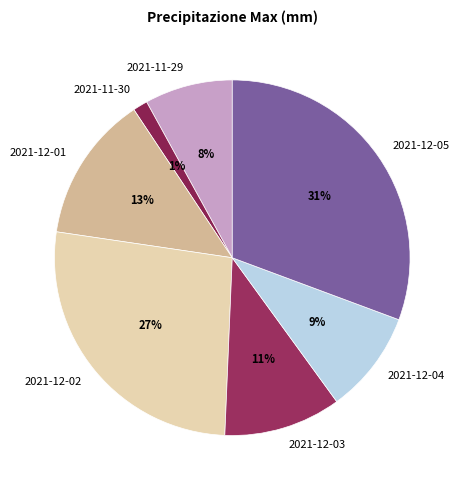

Is there any slice that represents more than half of the pie?

No